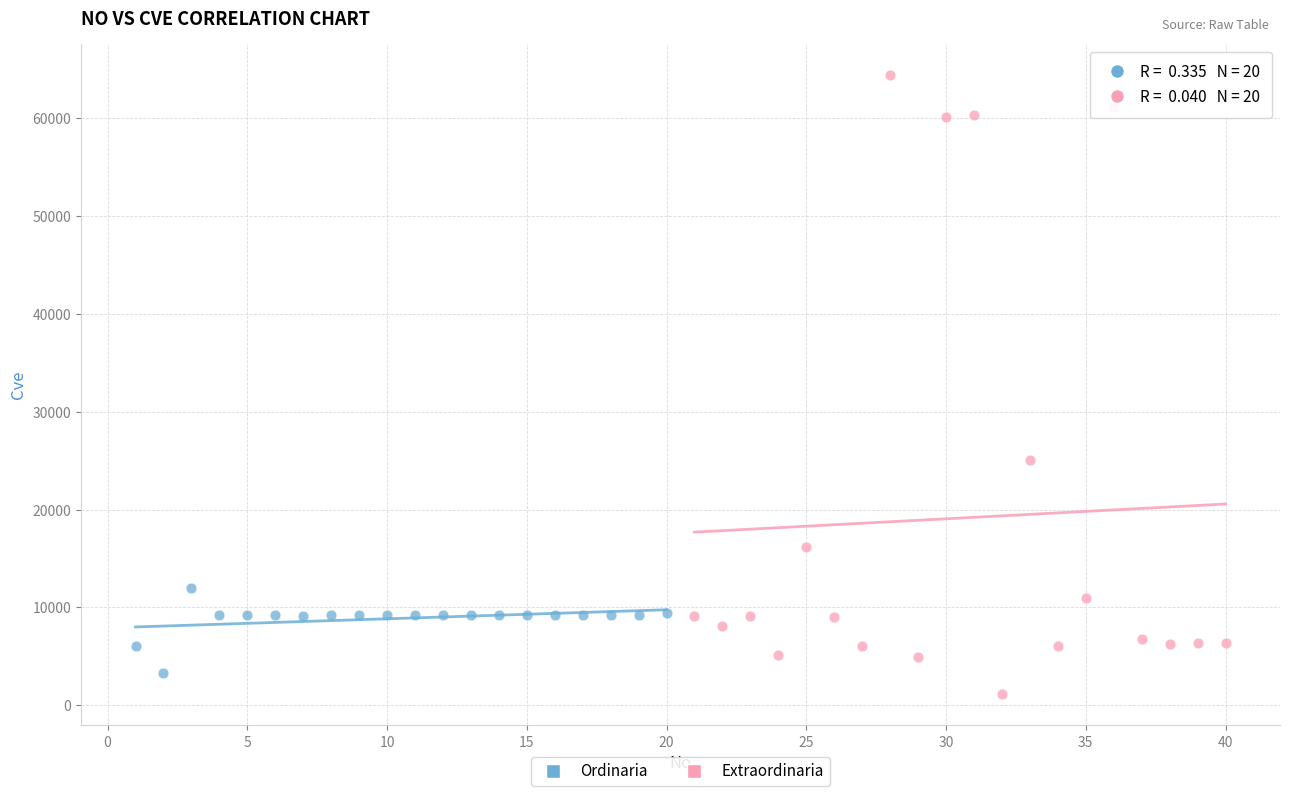

Which series has the widest spread of Y values?

Extraordinaria